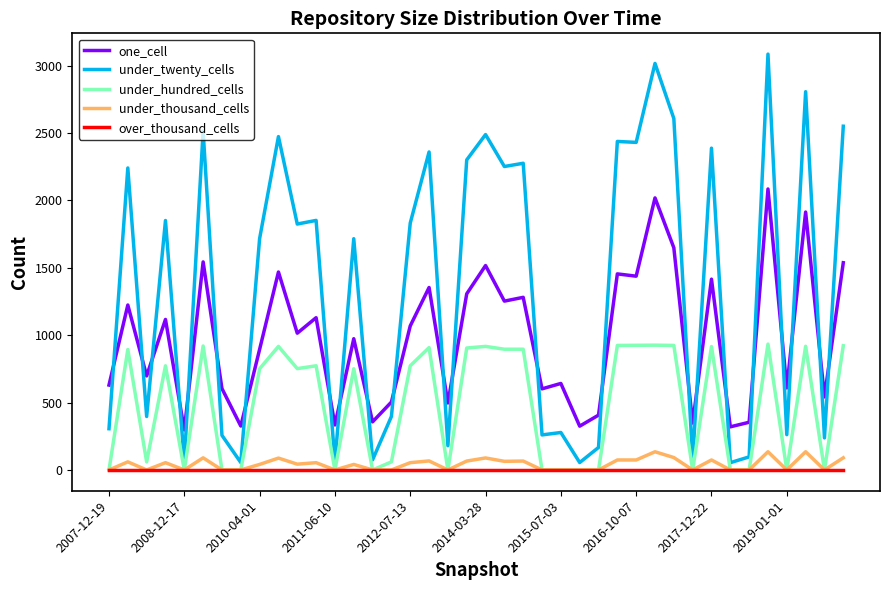

What is the maximum value for under_twenty_cells?

3086